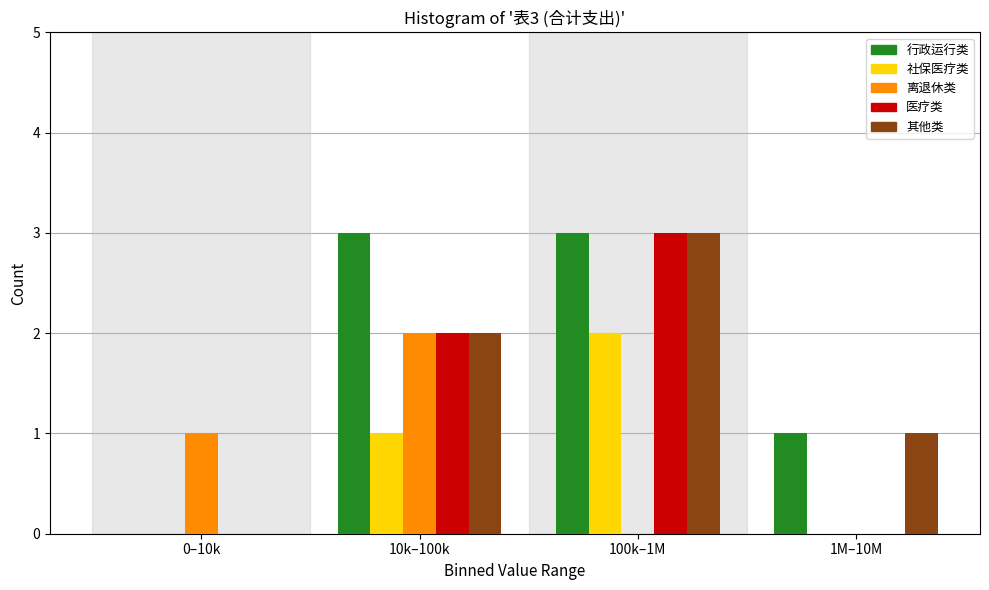

Reading left to right, what are all the values shown in this chart?

行政运行类: 0–10k=0	10k–100k=3	100k–1M=3	1M–10M=1
社保医疗类: 0–10k=0	10k–100k=1	100k–1M=2	1M–10M=0
离退休类: 0–10k=1	10k–100k=2	100k–1M=0	1M–10M=0
医疗类: 0–10k=0	10k–100k=2	100k–1M=3	1M–10M=0
其他类: 0–10k=0	10k–100k=2	100k–1M=3	1M–10M=1